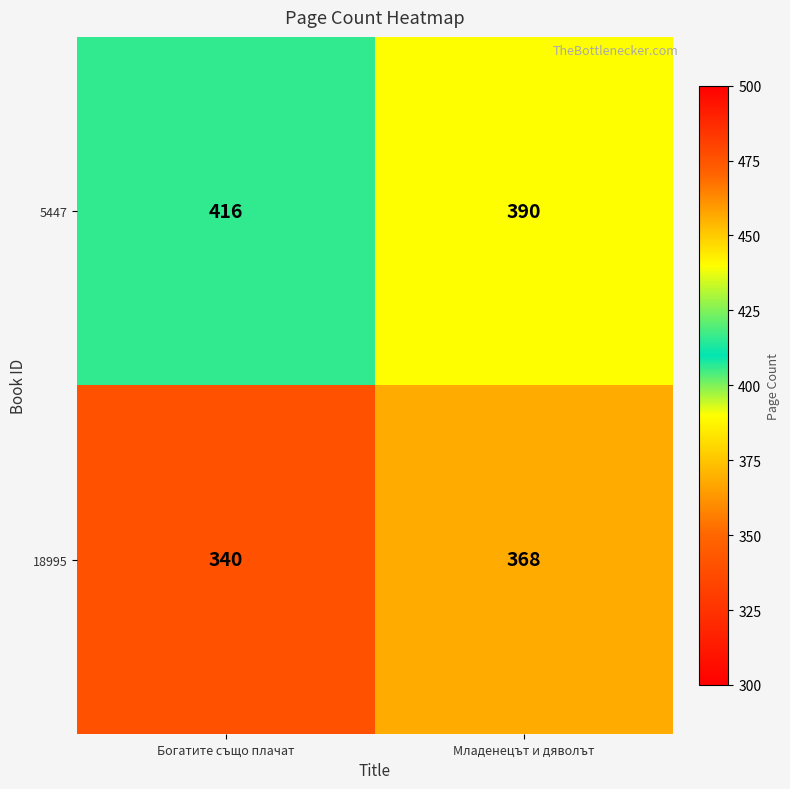

What is the difference between the maximum and minimum values in the 5447 series?

26